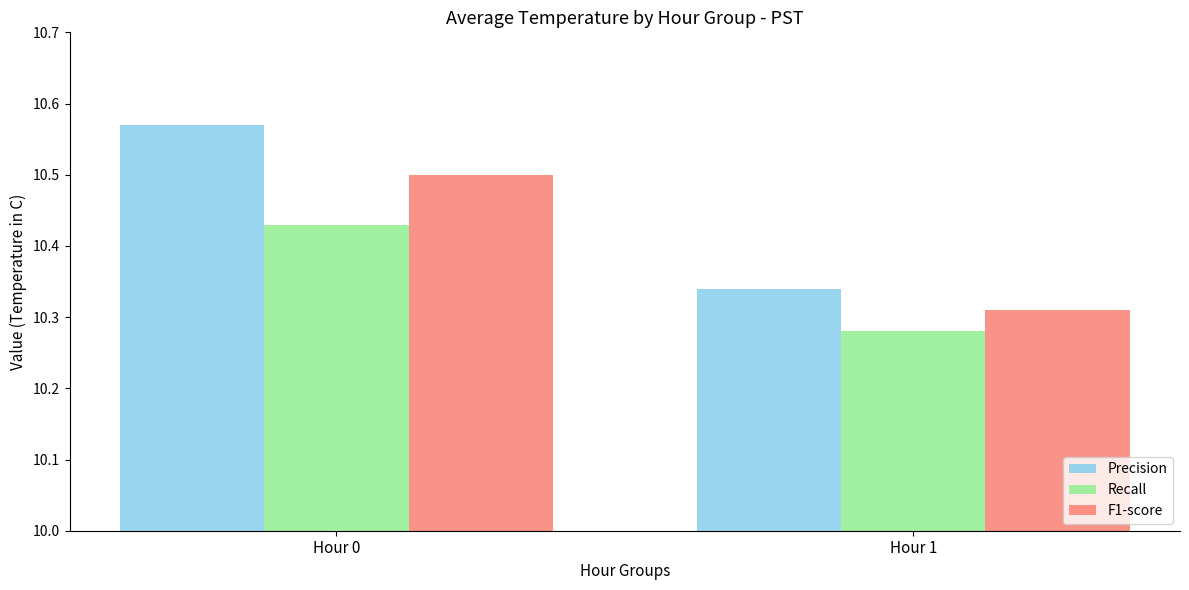

Which category has the highest value in the F1-score series?

Hour 0